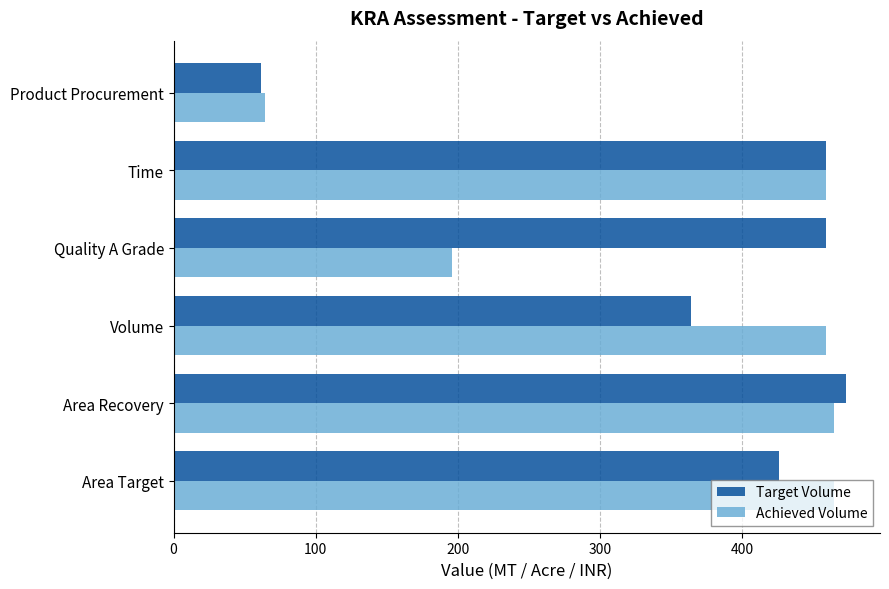

Where is Achieved Volume nearest to the value 264?

Quality A Grade